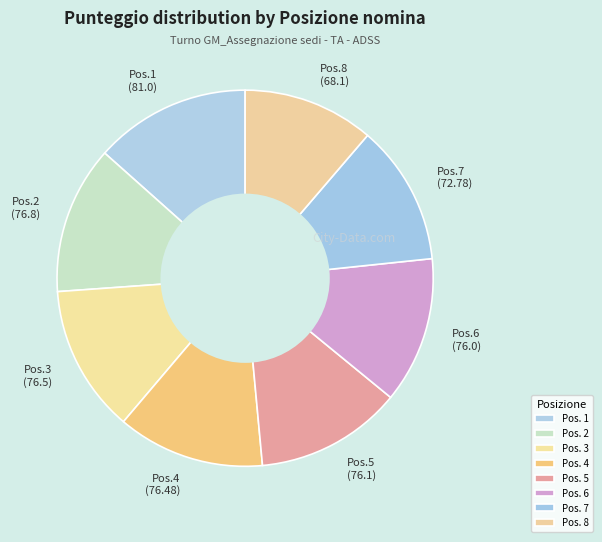

The Pos.1 (81.0) slice represents 13% of the pie. True or false?

True